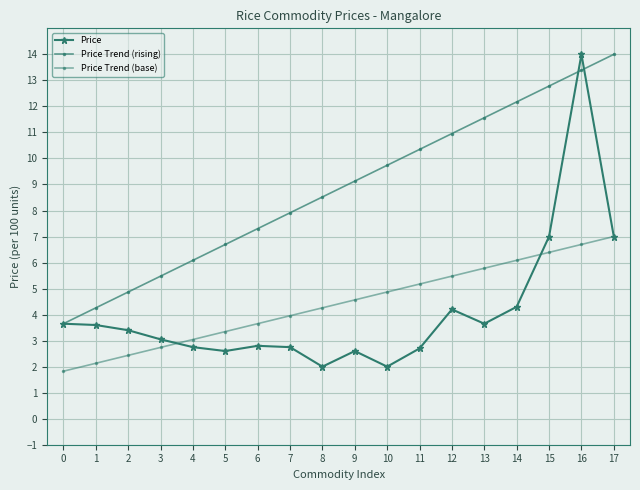

What is the difference between the maximum and second lowest values in the Price series?

12.0